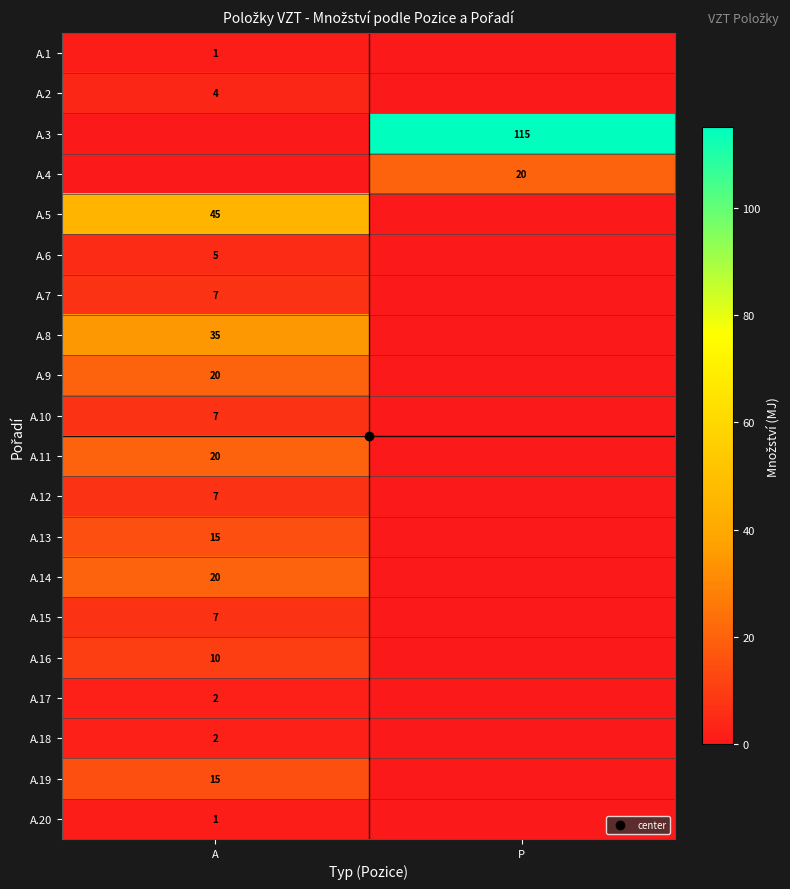

Is it true that A.16 equals 10 at A?

True